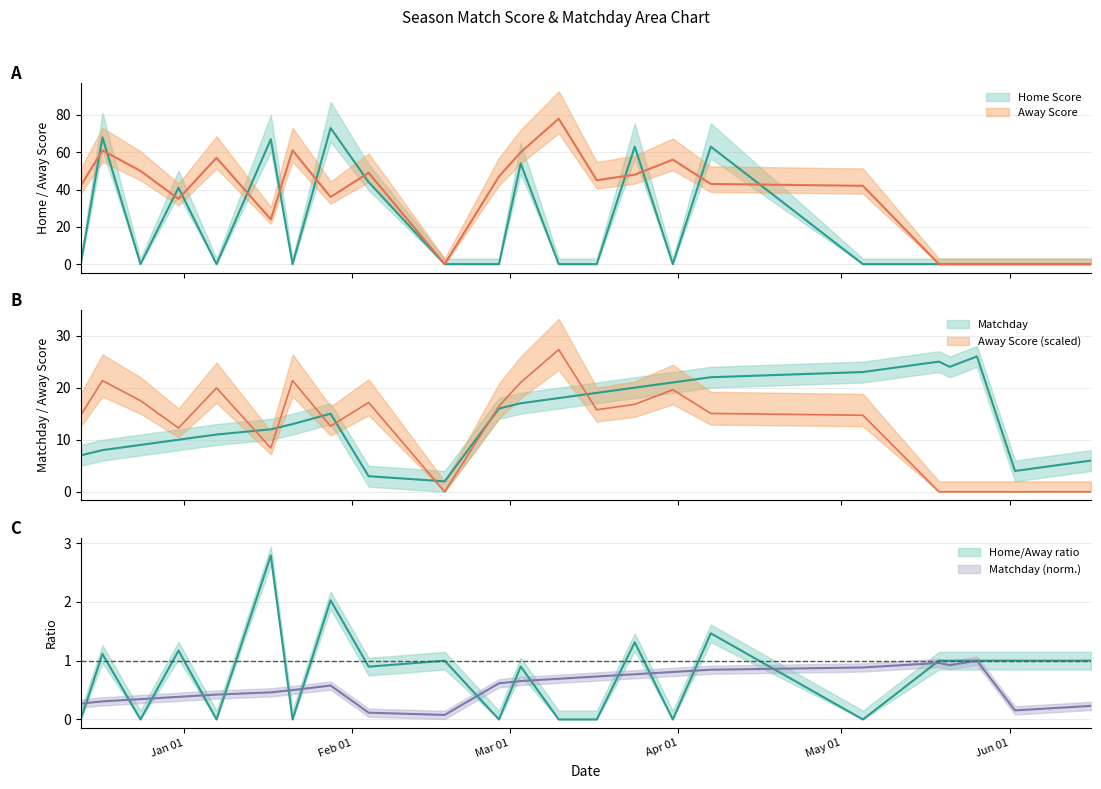

True or false: Matchday has a value of 3 at 09-06-2024.

False